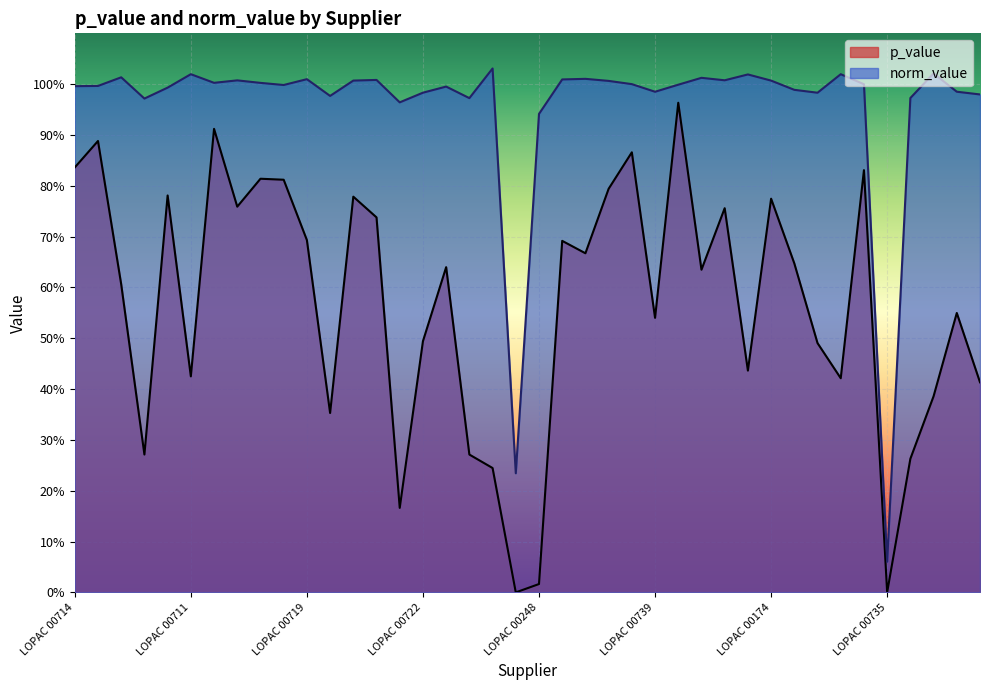

What are all the series names shown in the legend?

p_value, norm_value